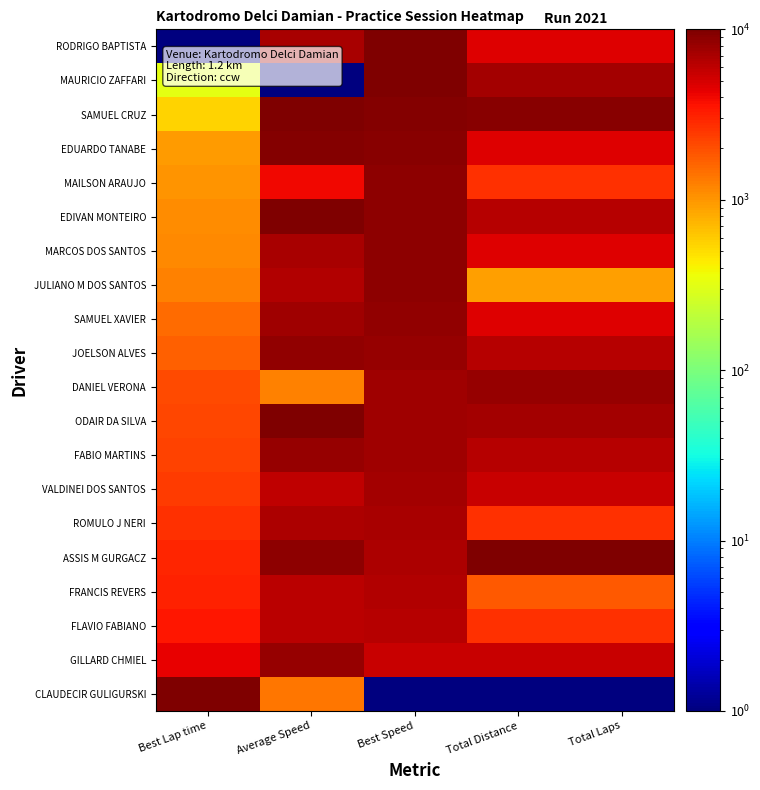

Which label corresponds to the largest value in the chart?

Best Speed